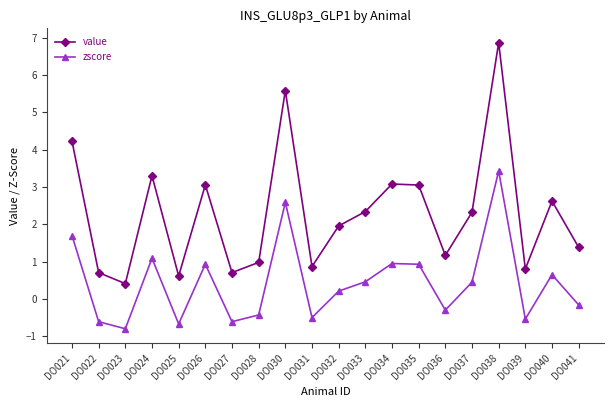

True or false: value and zscore cross at least once.

False